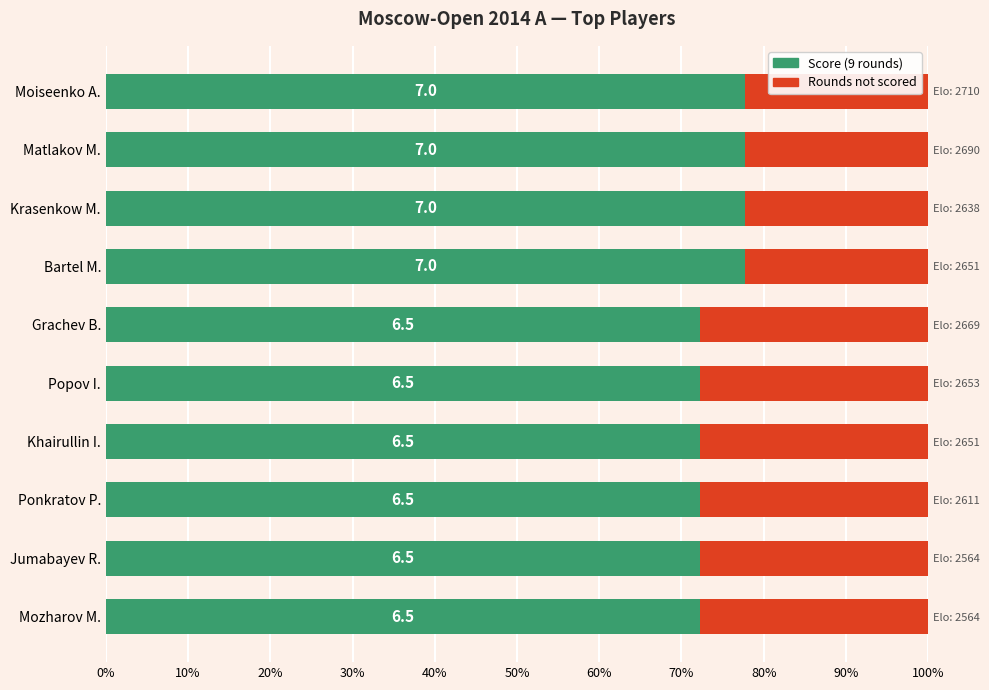

The Remaining rounds series shows 27.8 at Ponkratov P.. True or false?

True